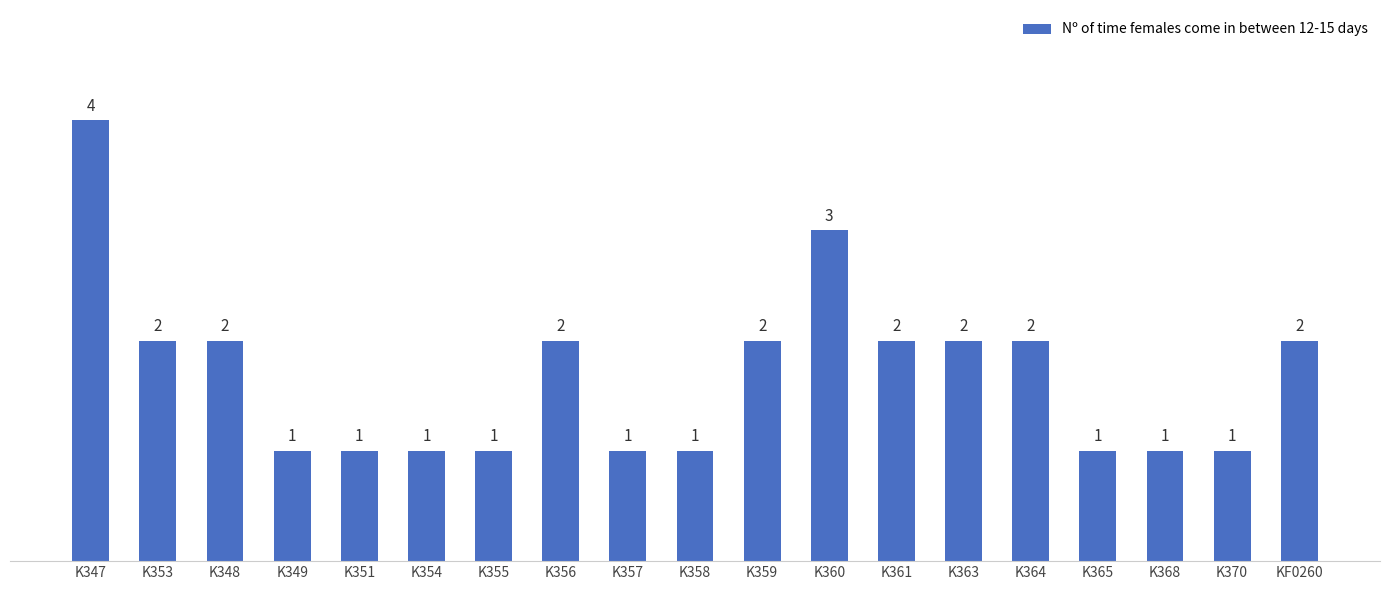

What is the sum of all values?

32